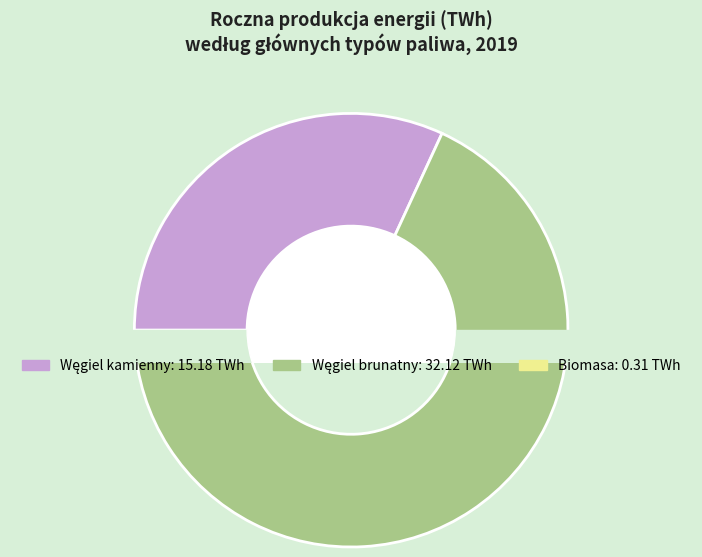

Which category has the biggest portion of the pie?

Węgiel brunatny